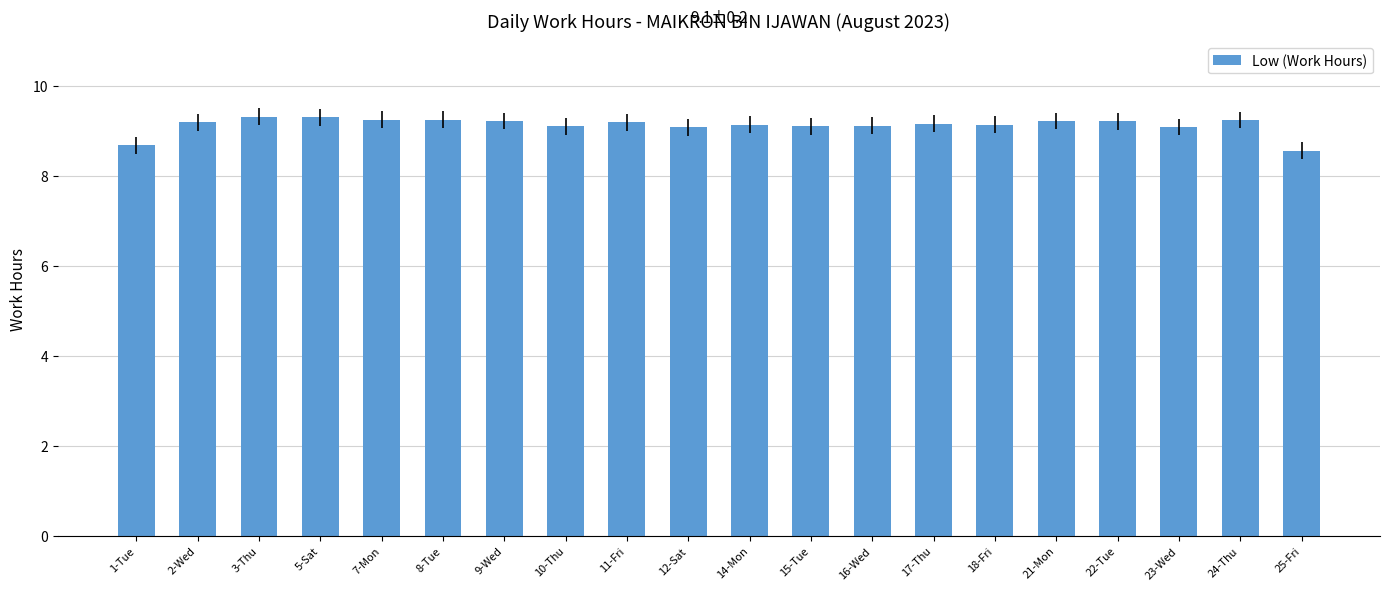

Is it true that the value at 5-Sat is 3.4?

False